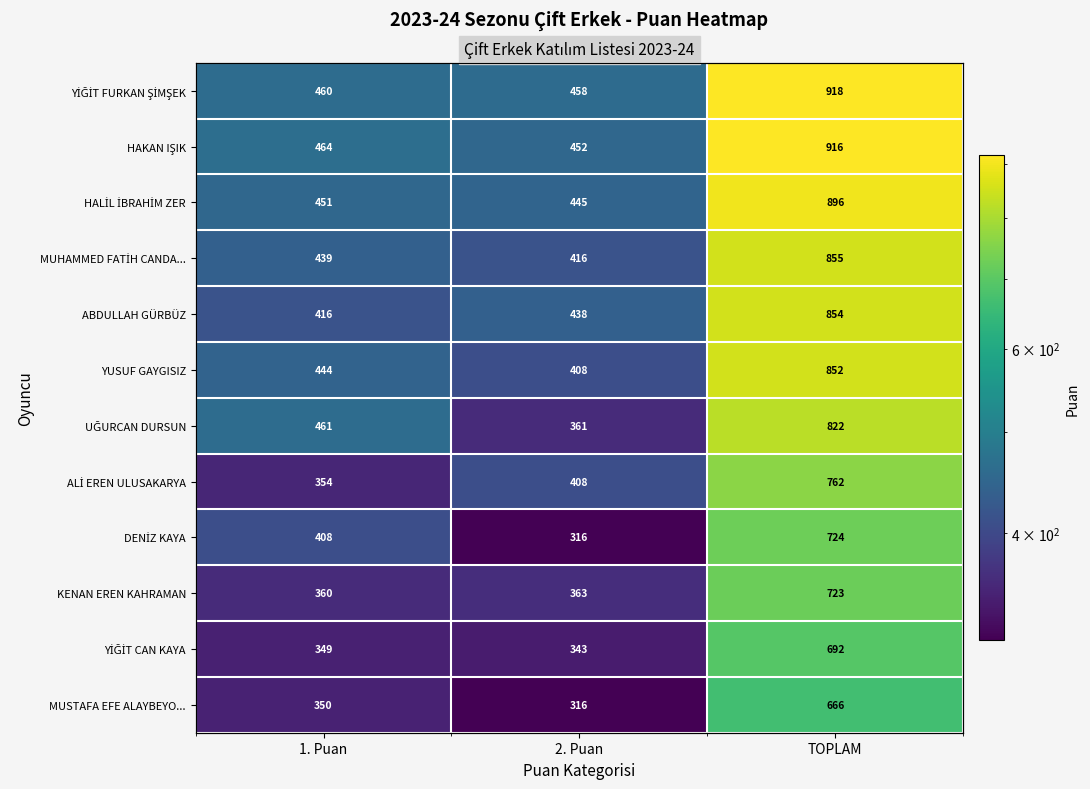

Is the value of ABDULLAH GÜRBÜZ at TOPLAM greater than the value of KENAN EREN KAHRAMAN at 2. Puan?

Yes